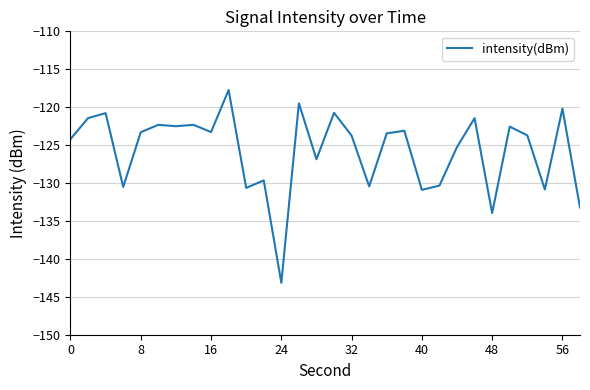

Does the chart have visible grid lines?

Yes